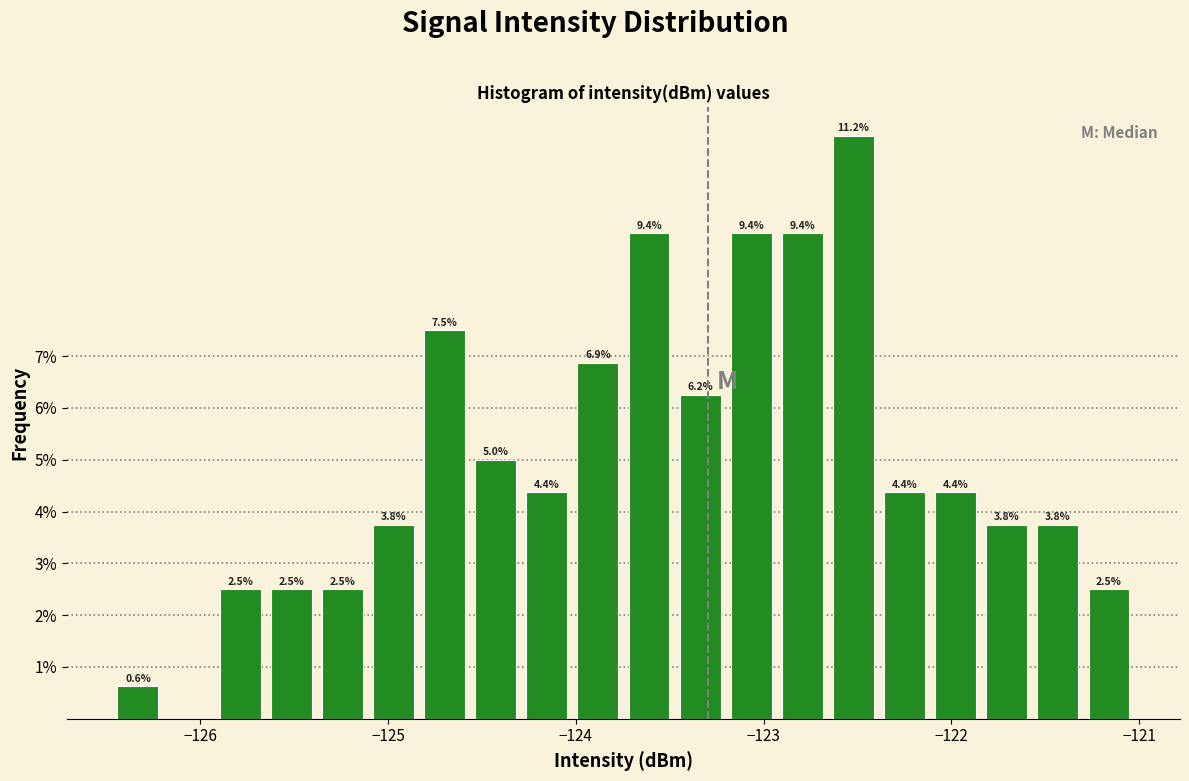

Around what value on the x-axis is the tallest bar? Give the approximate position of its centre, as read against the axis.

-122.5